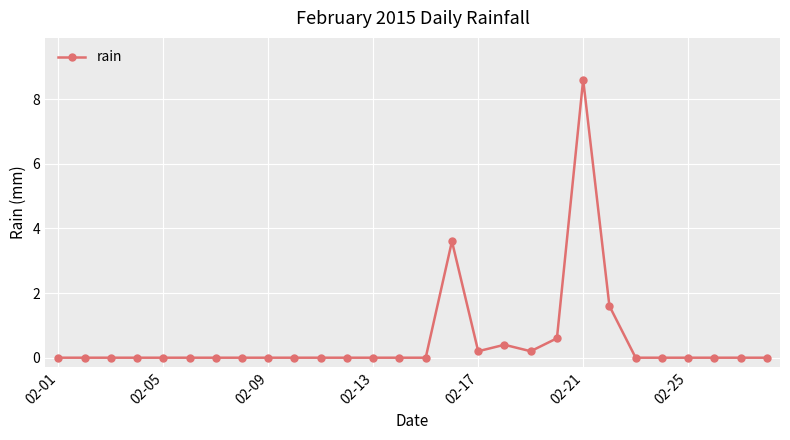

What is the greatest value displayed?

8.6